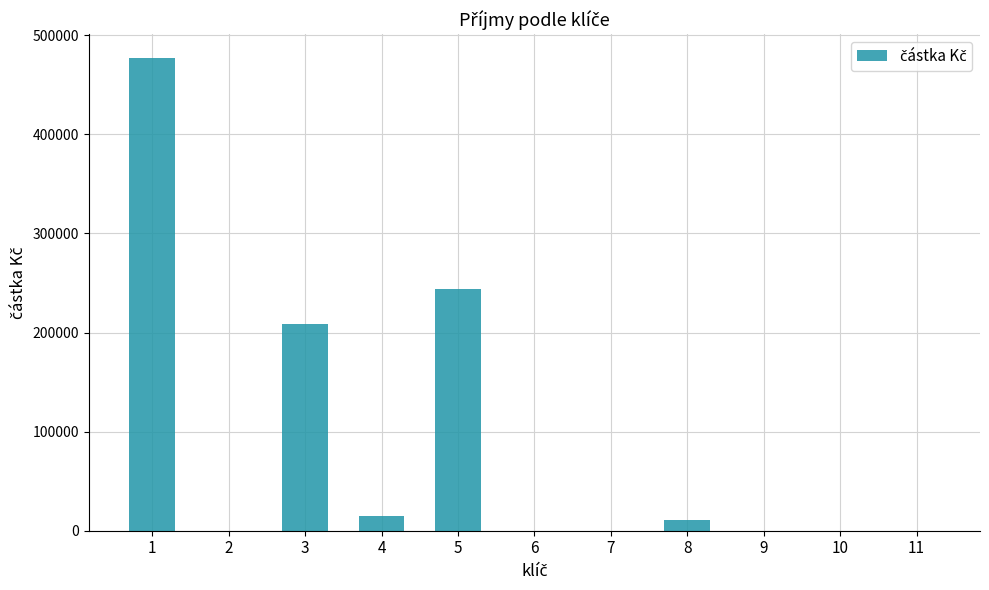

What is the change in value from 3 to 5?

+35502.0